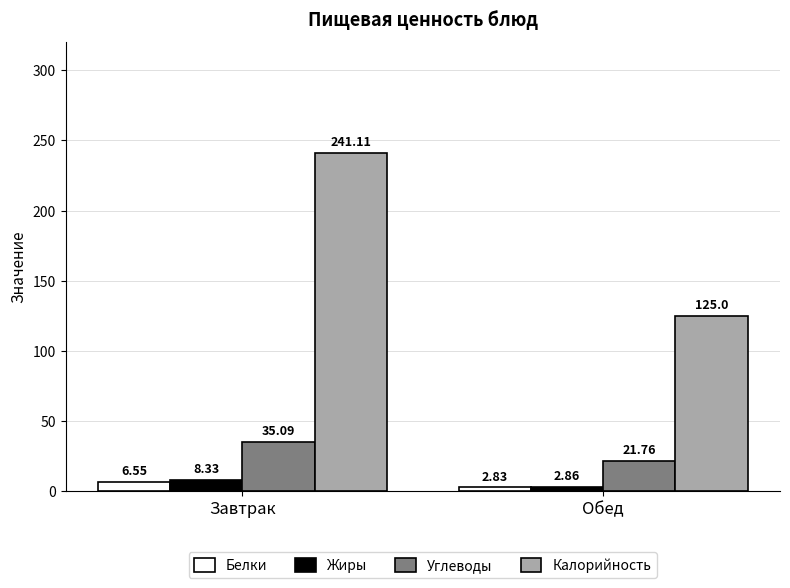

How many data points in Углеводы are above 35?

1